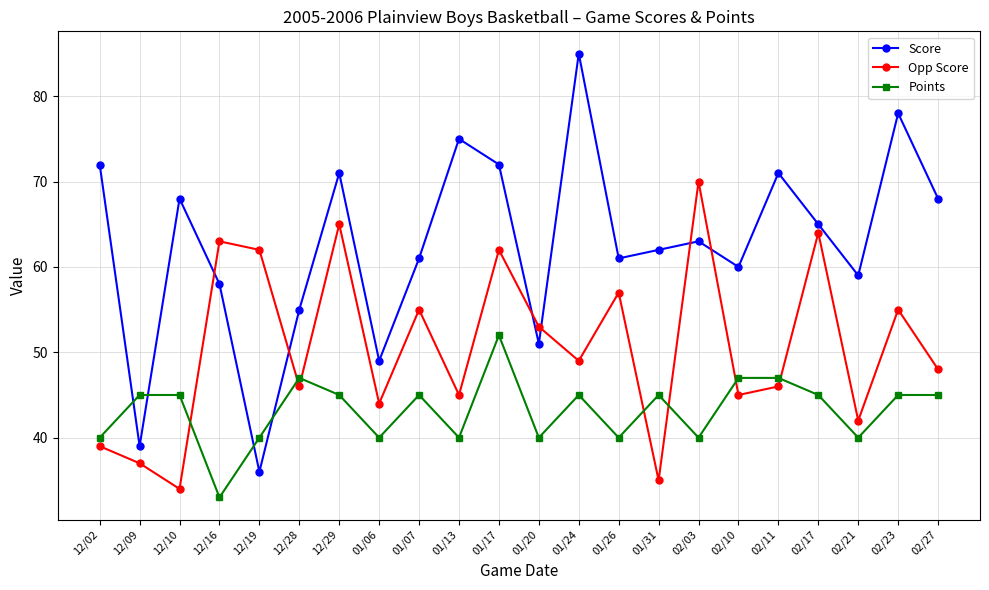

What value does the Score series have at 01/24?

85